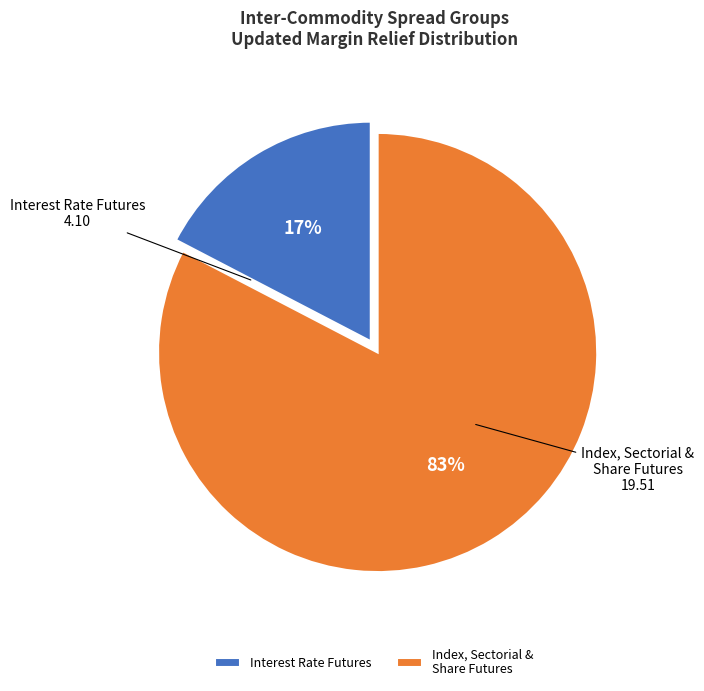

What percentage is the Index, Sectorial & Share Futures slice, to the nearest percent?

83%